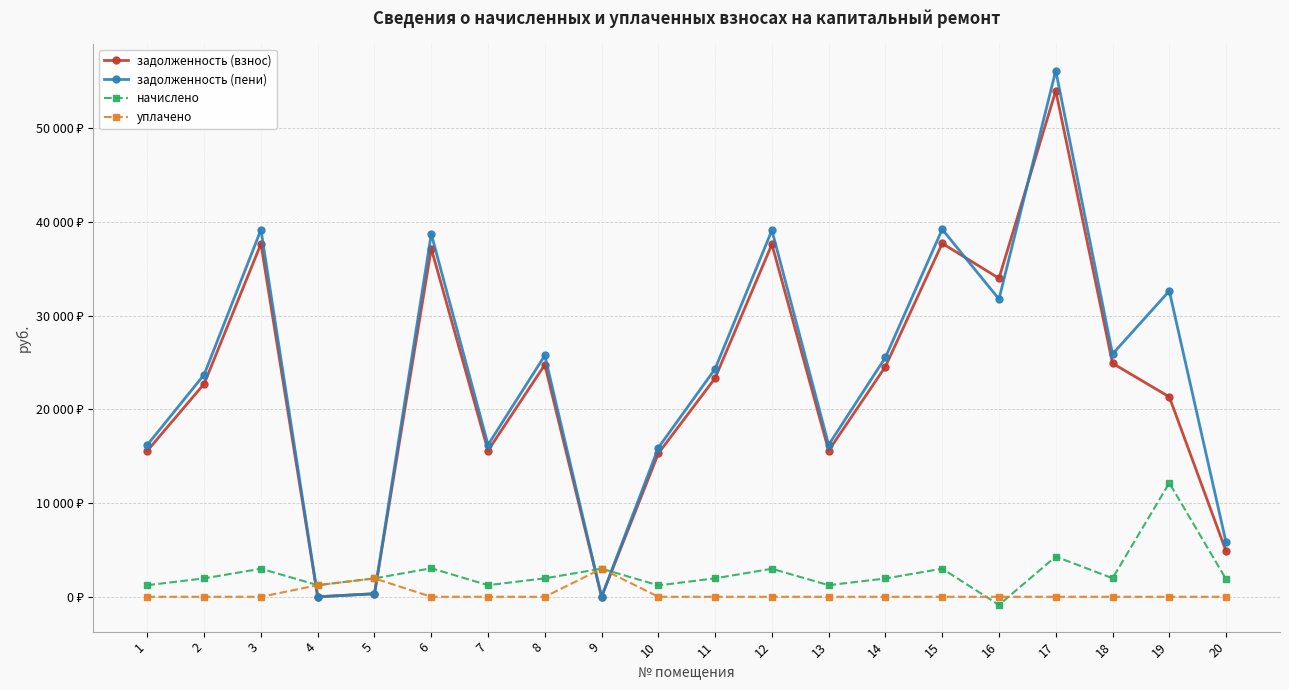

Does the chart have visible grid lines?

Yes